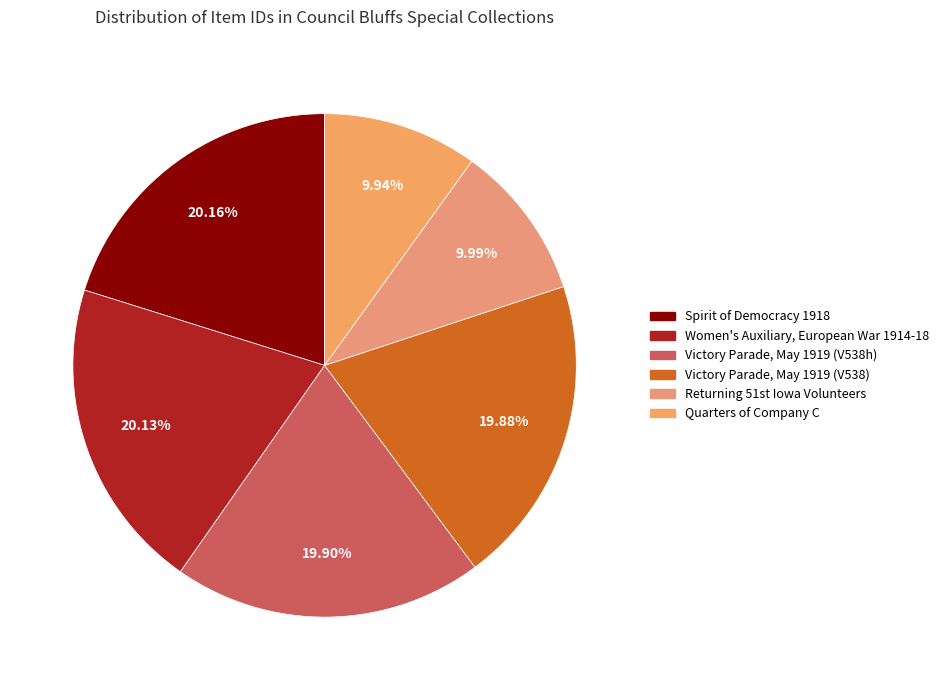

What is the smallest slice in the pie chart?

Quarters of Company C